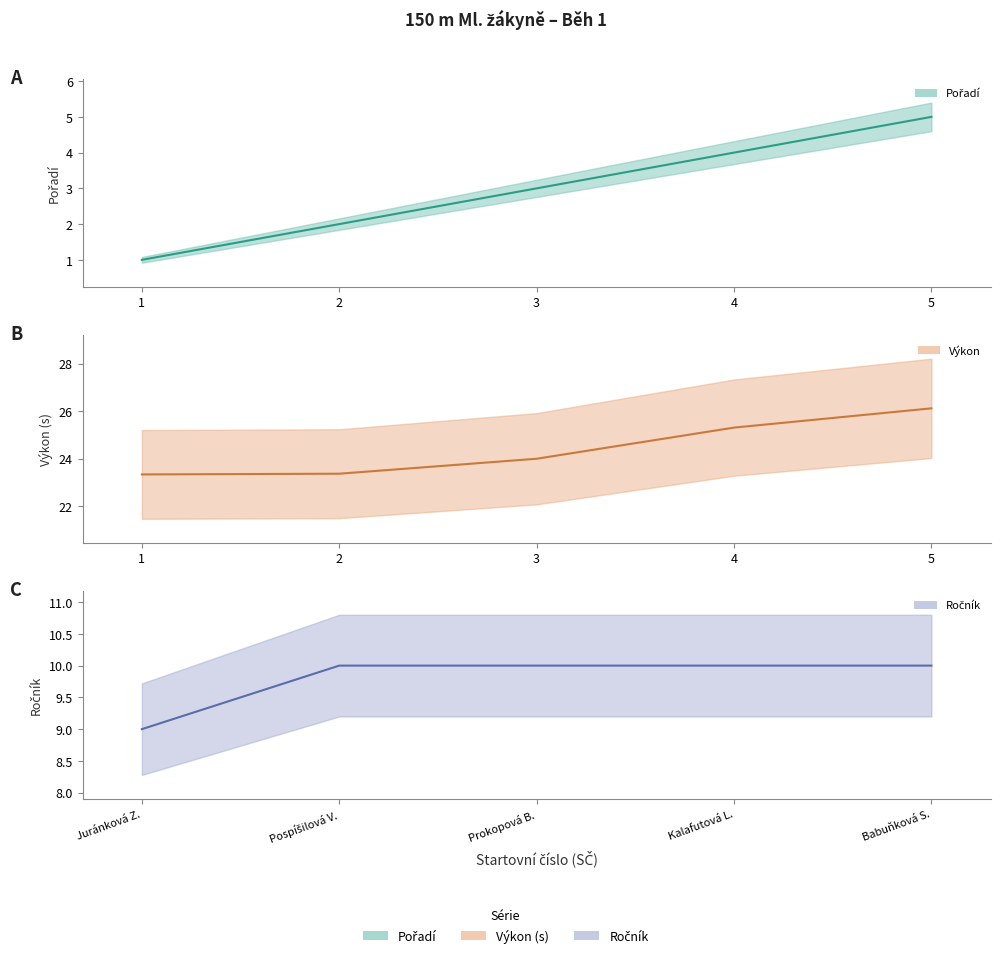

Rank the series by their average value, from lowest to highest.

Pořadí, Ročník, Výkon